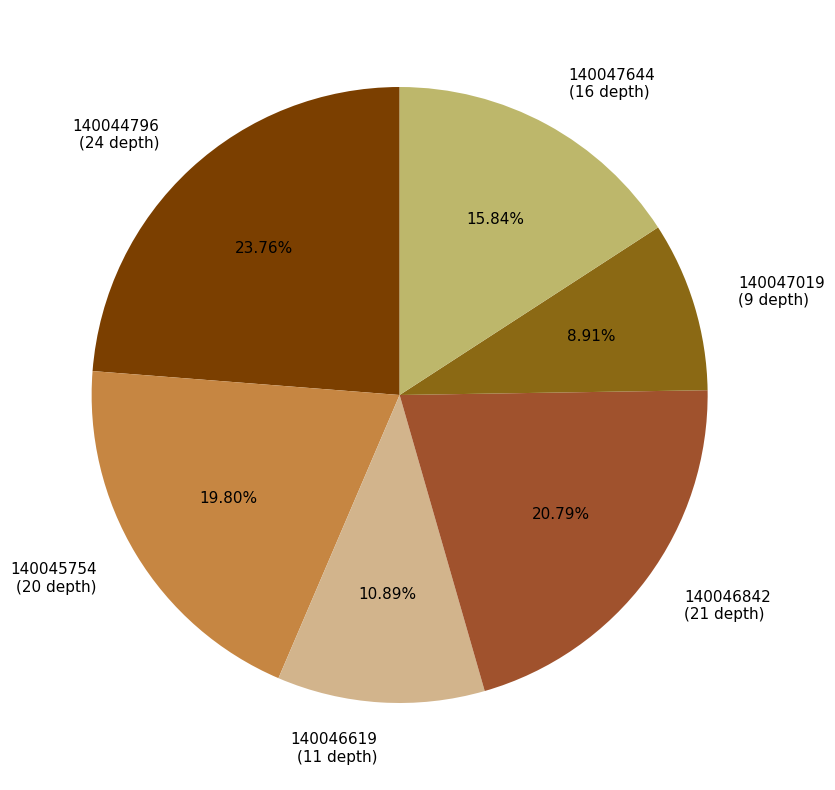

To the nearest percent, what portion does 140045754 represent?

20%